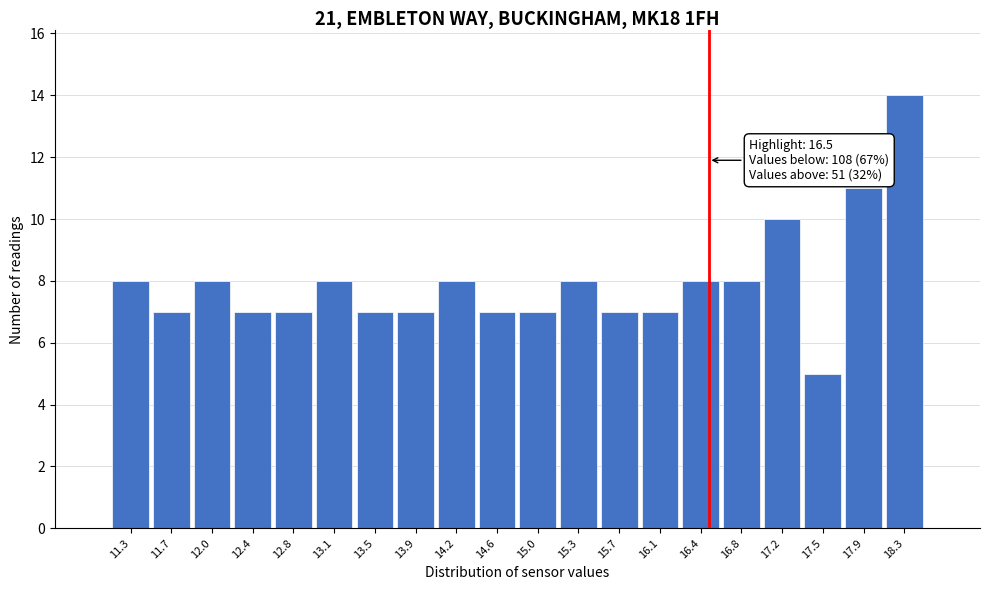

Which range on the x-axis has the tallest bar?

18.10 to 18.45